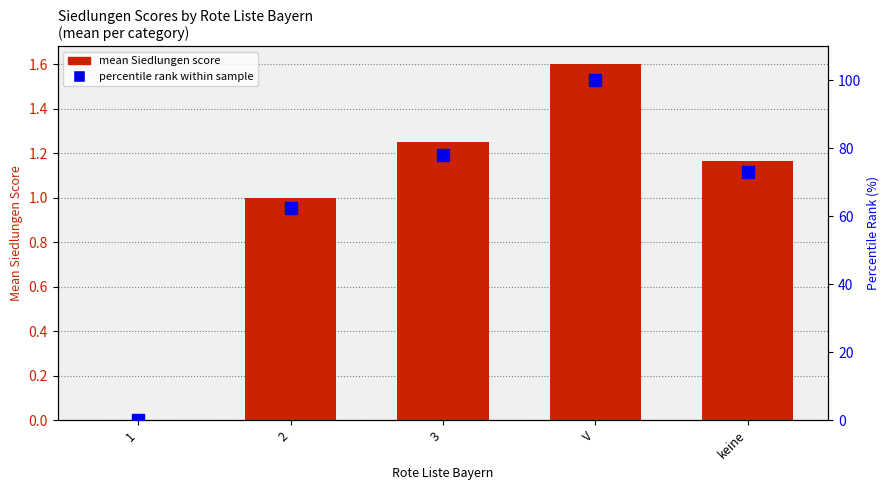

At which category is the sum across all series the highest?

V